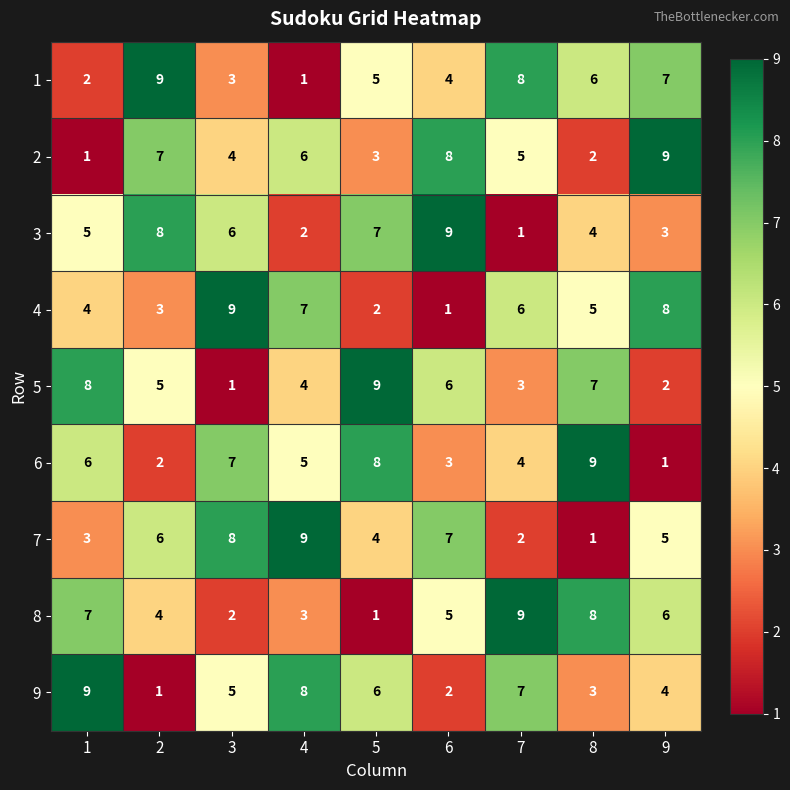

Is the value of 5 at 7 greater than the value of 3 at 8?

No